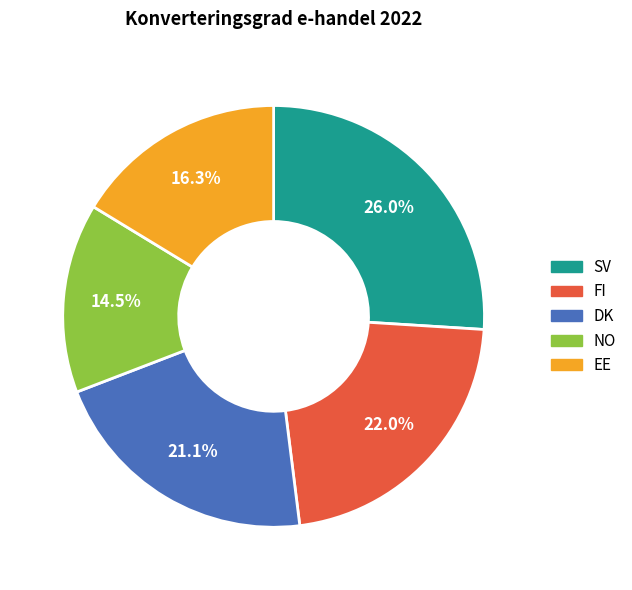

What is the ratio of the value at NO to the value at FI?

0.7